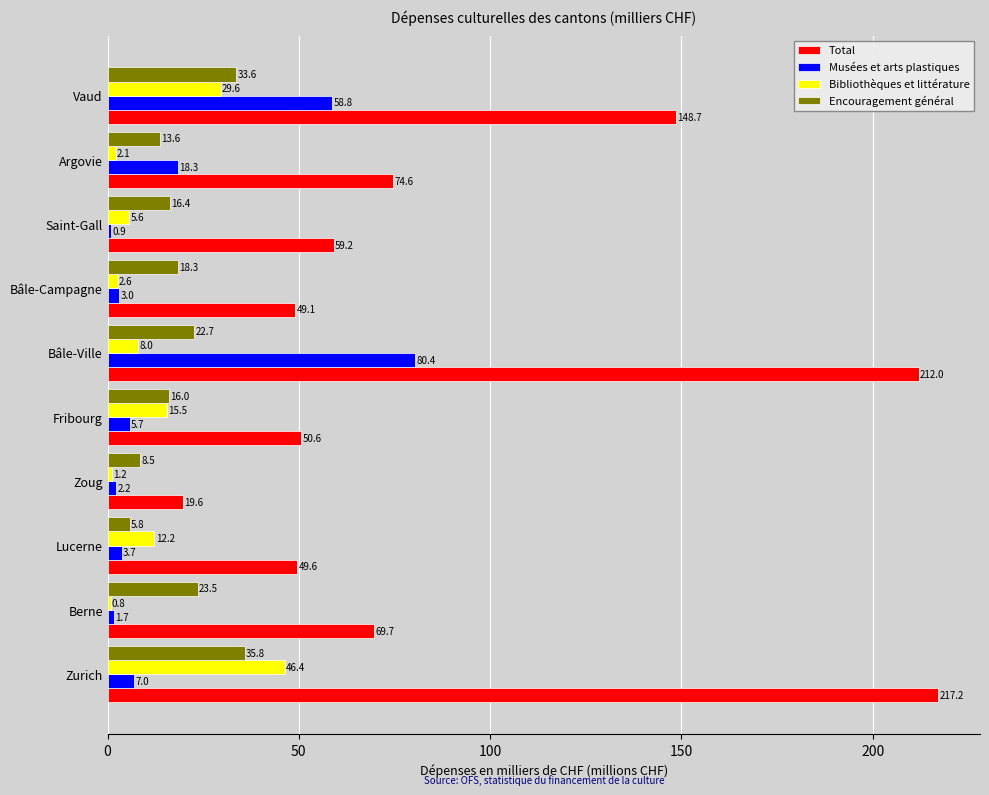

How many data points in Encouragement général are less than 18?

5